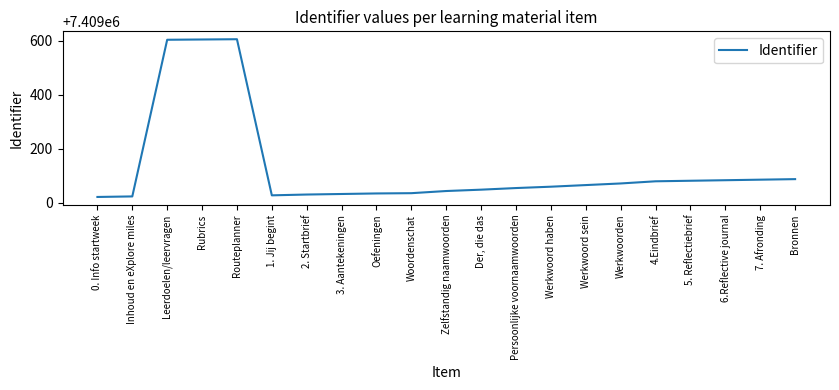

Where does the data first go above 7409060?

Leerdoelen/leervragen